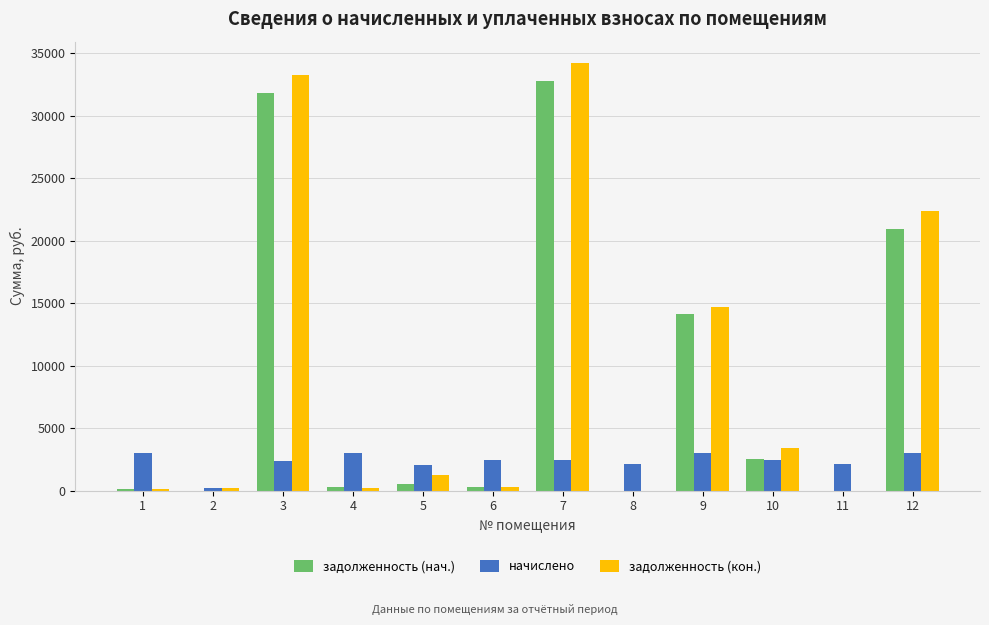

What is the sum of all задолженность (нач.) values?

103321.1